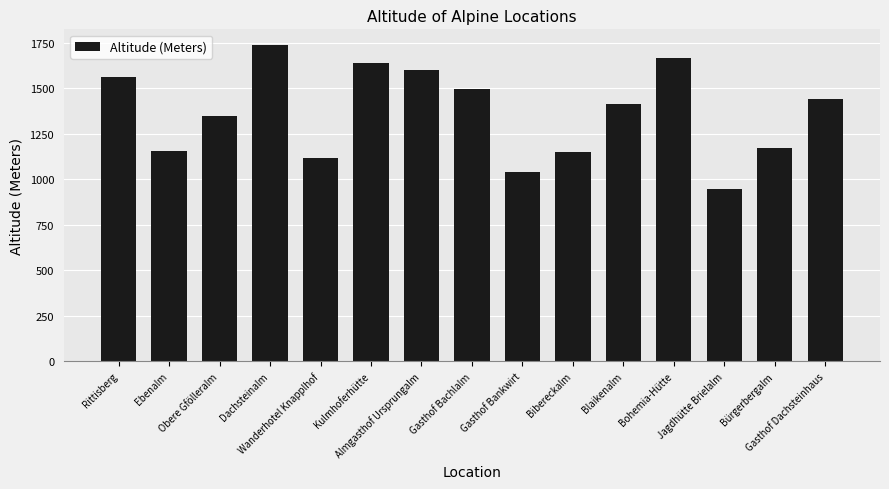

At which label is the value closest to 1341?

Obere Gfölleralm